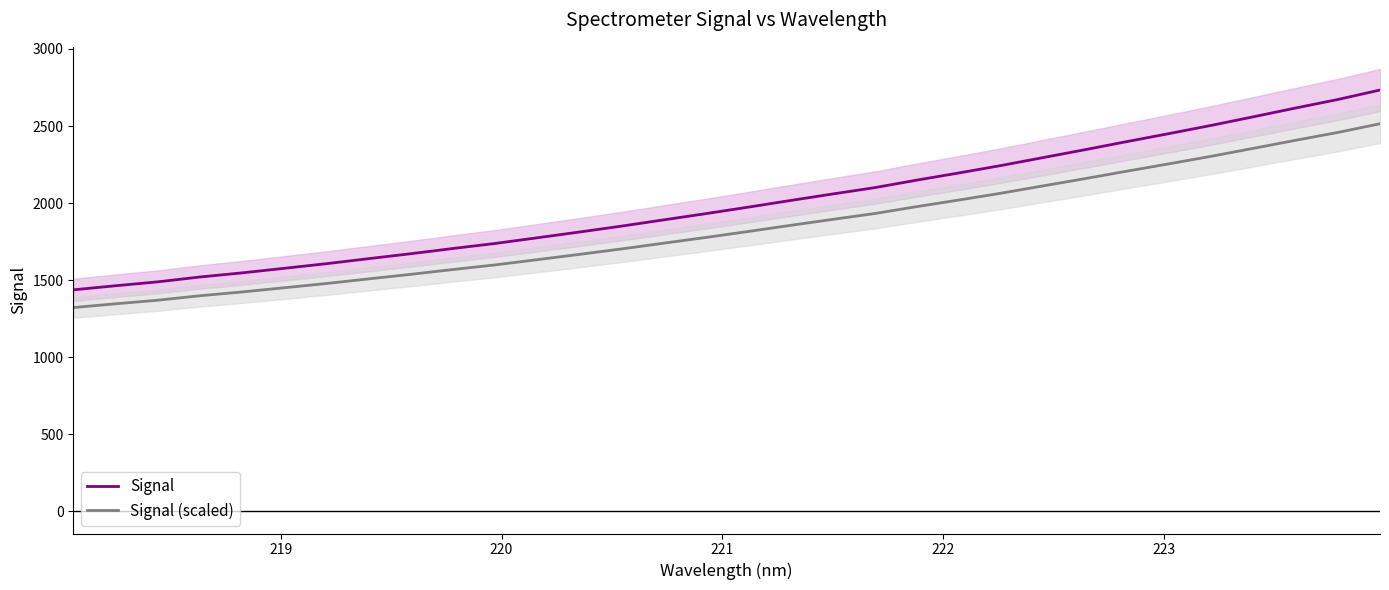

What is the maximum value for Signal?

2733.7